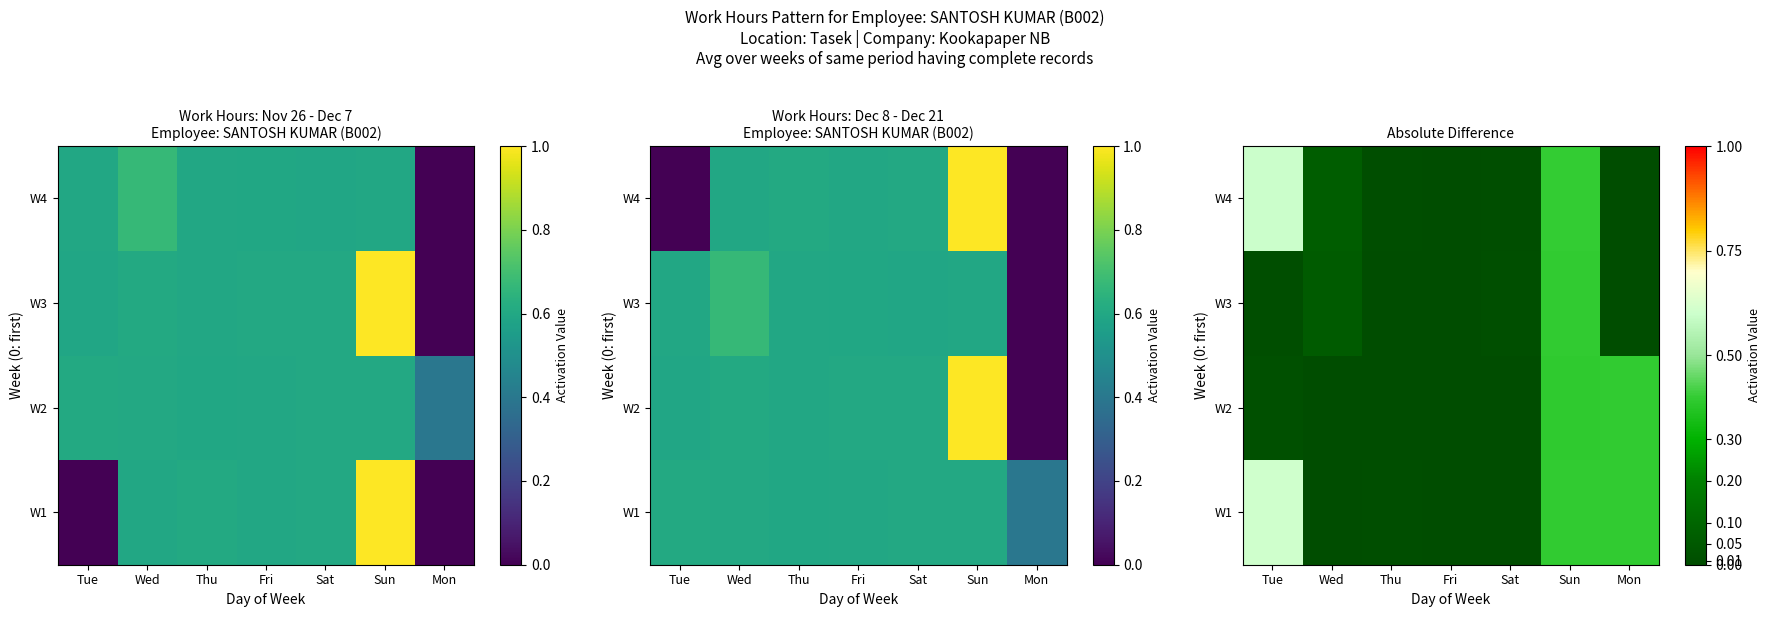

Is it true that W1 equals 0.6 at Tue?

True